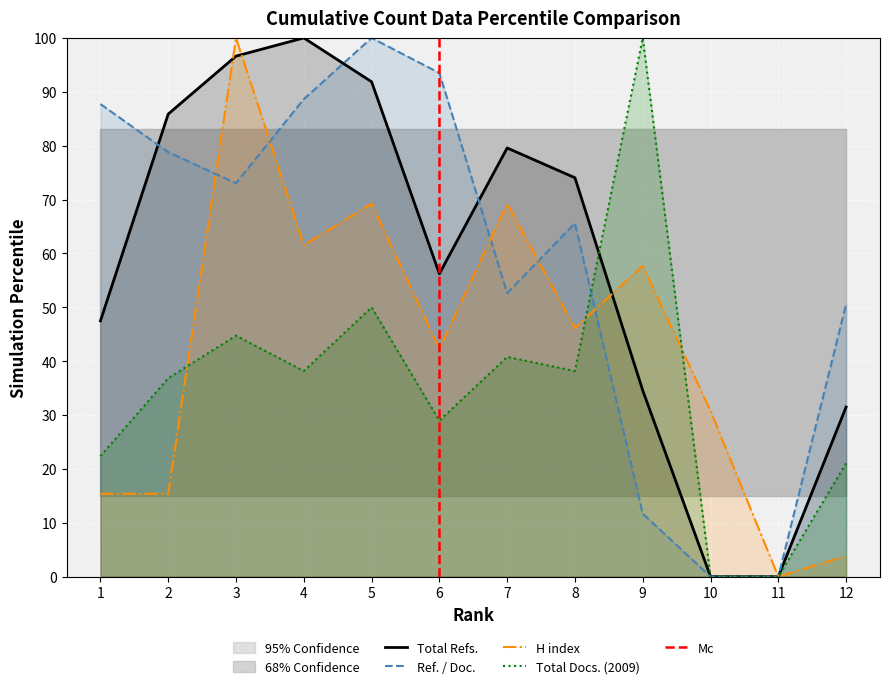

Is the value of Total Docs. (2009) at 8 greater than the value of Ref. / Doc. at 7?

No